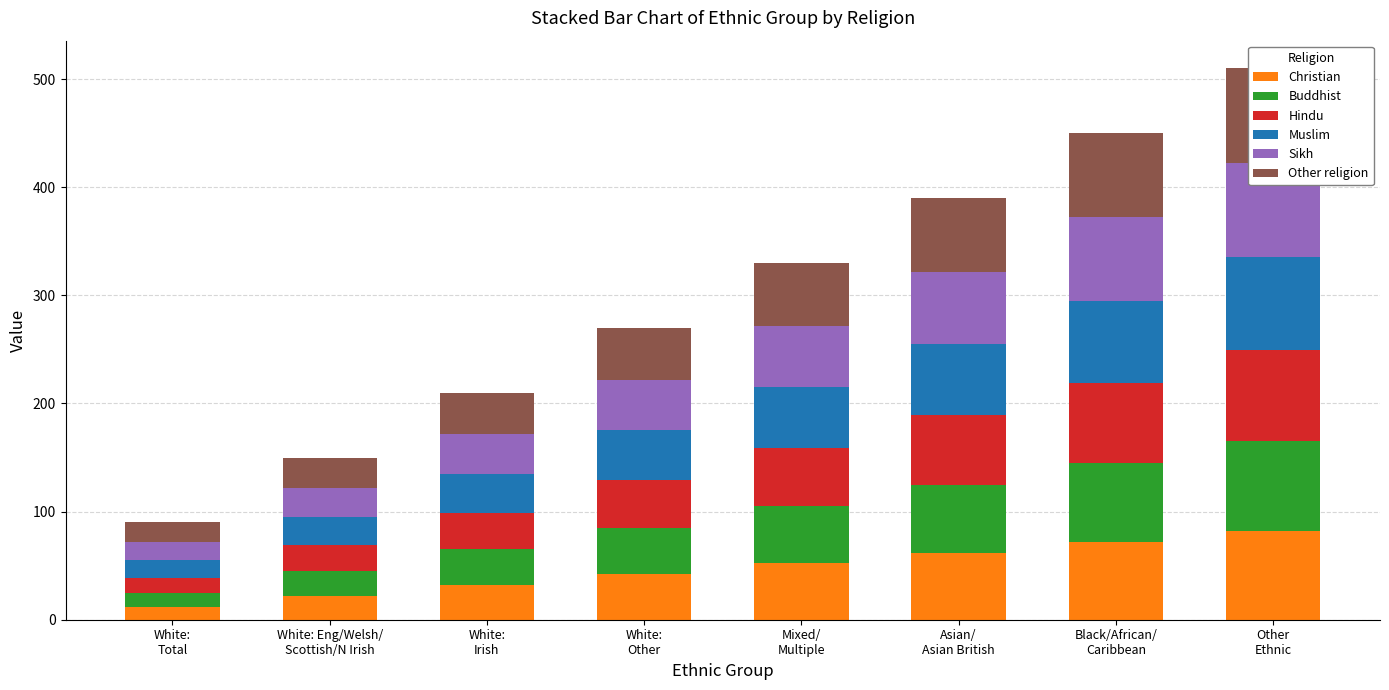

Which series has the widest spread of values?

Christian